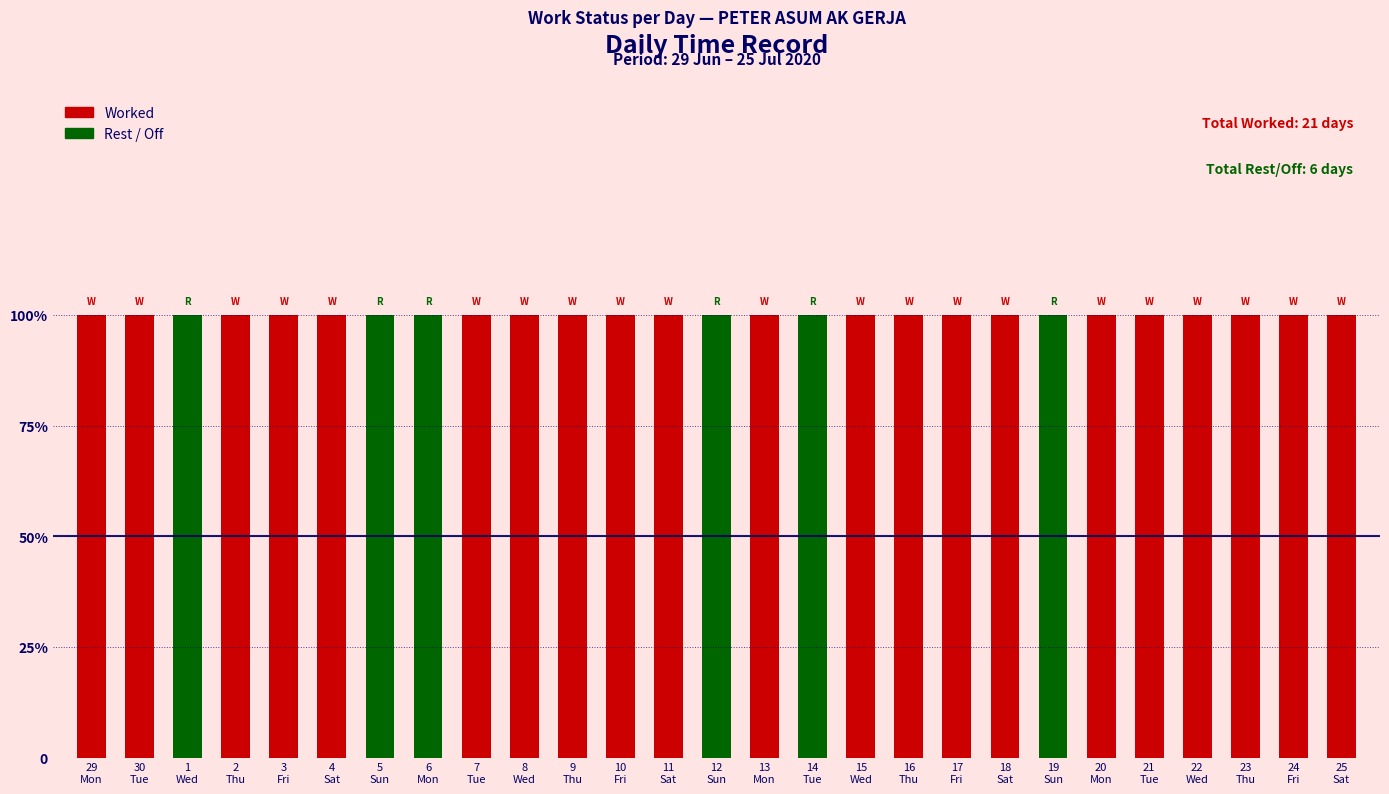

What is the greatest value displayed?

1